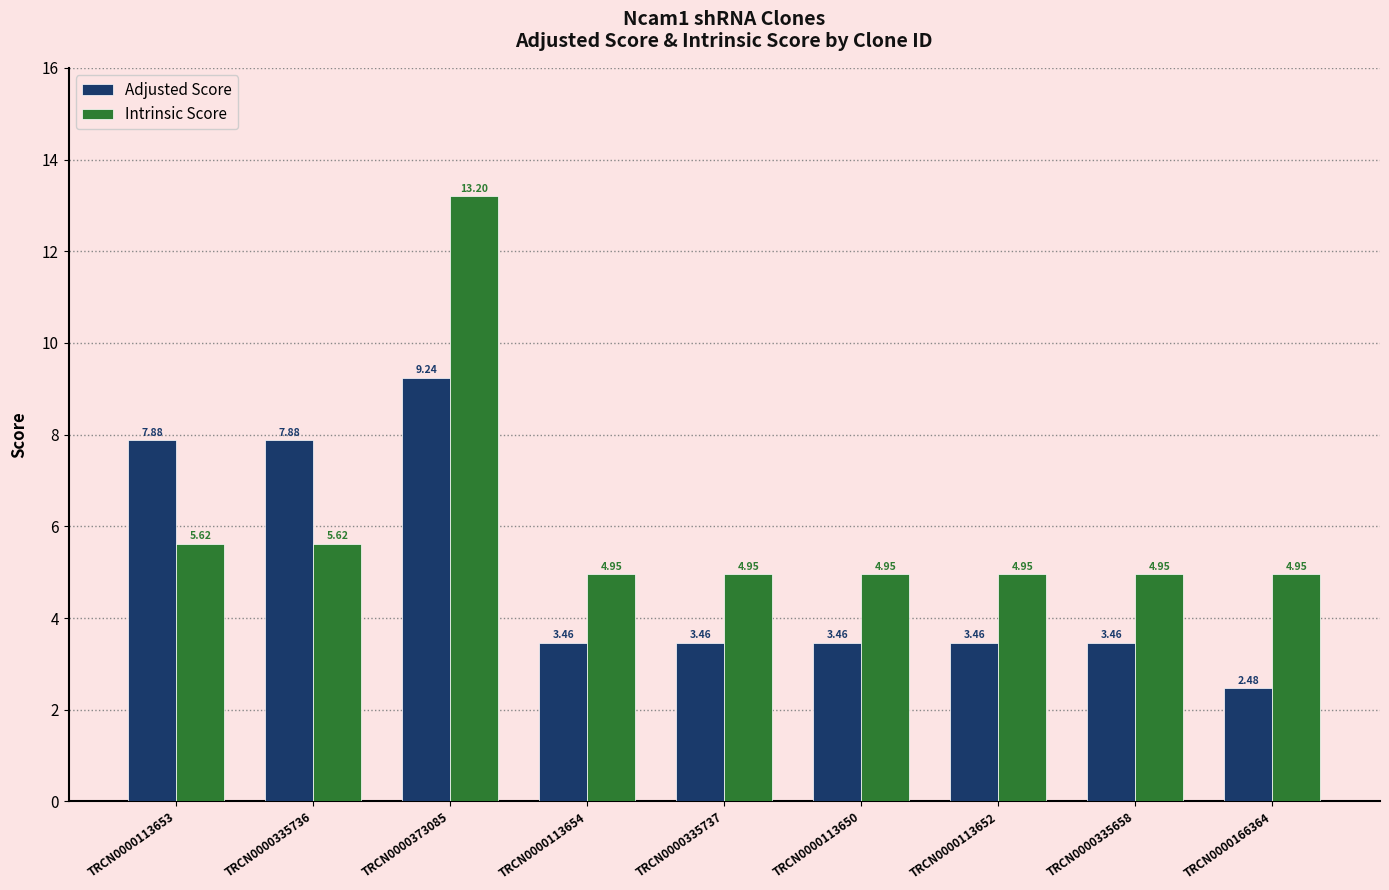

What is the total value across all series at TRCN0000113654?

8.4